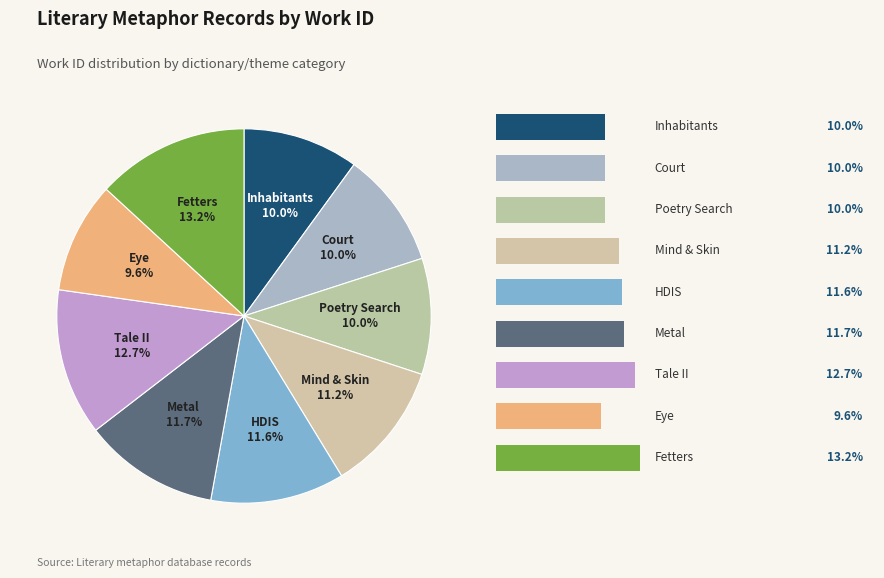

What is the largest slice in the pie chart?

Fetters